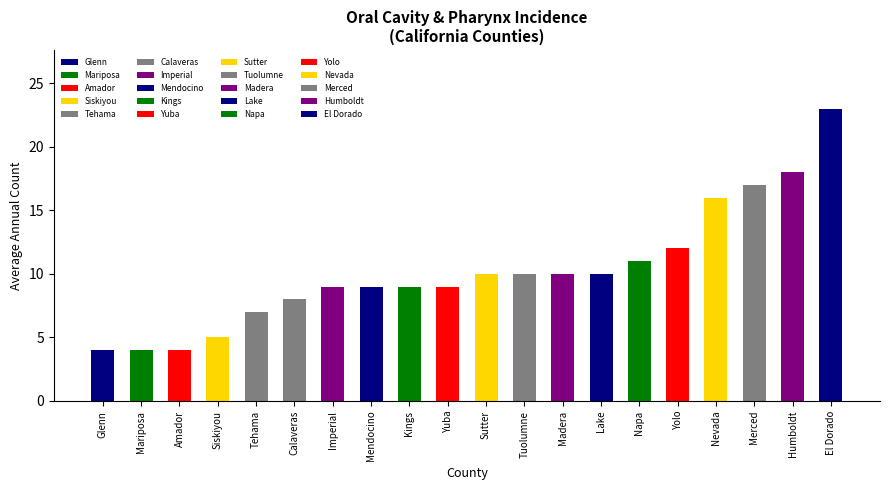

Rank the categories by value from lowest to highest.

Glenn, Mariposa, Amador, Siskiyou, Tehama, Calaveras, Imperial, Mendocino, Kings, Yuba, Sutter, Tuolumne, Madera, Lake, Napa, Yolo, Nevada, Merced, Humboldt, El Dorado